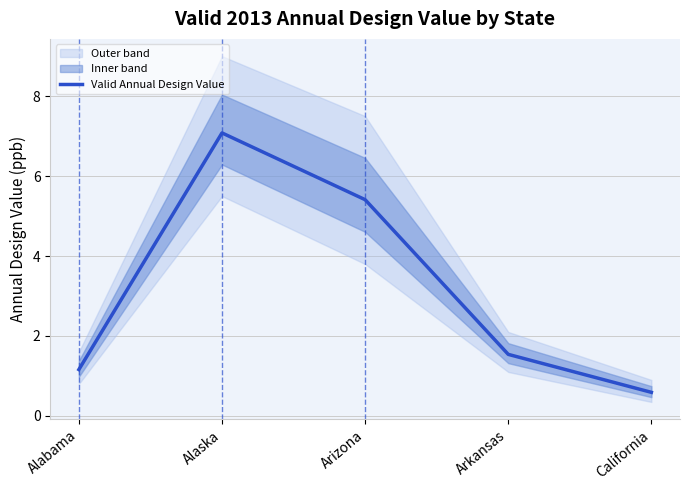

What is the approximate value at Alabama?

1.2